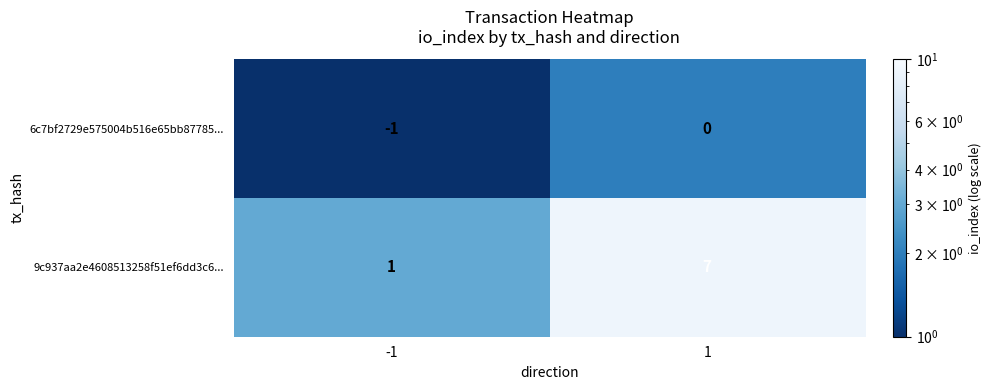

Reading left to right, list all the values displayed in this chart.

6c7bf2729e575004b516e65bb87785...: -1=-1	1=0
9c937aa2e4608513258f51ef6dd3c6...: -1=1	1=7